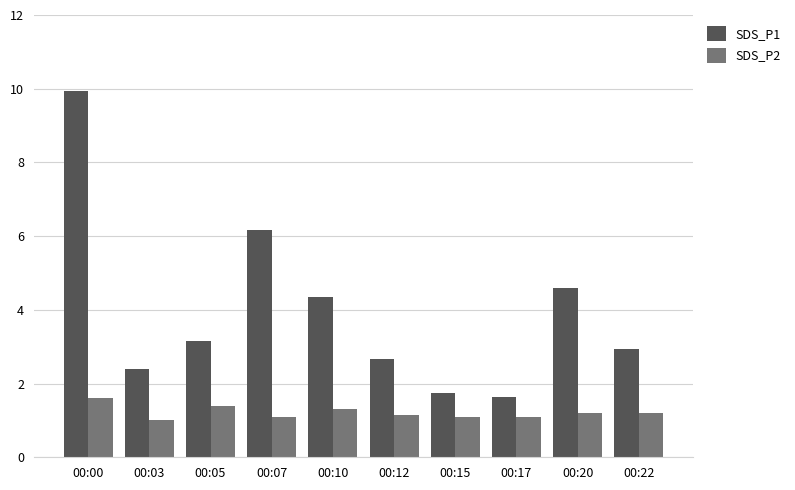

What is the average value of the SDS_P2 series?

1.2